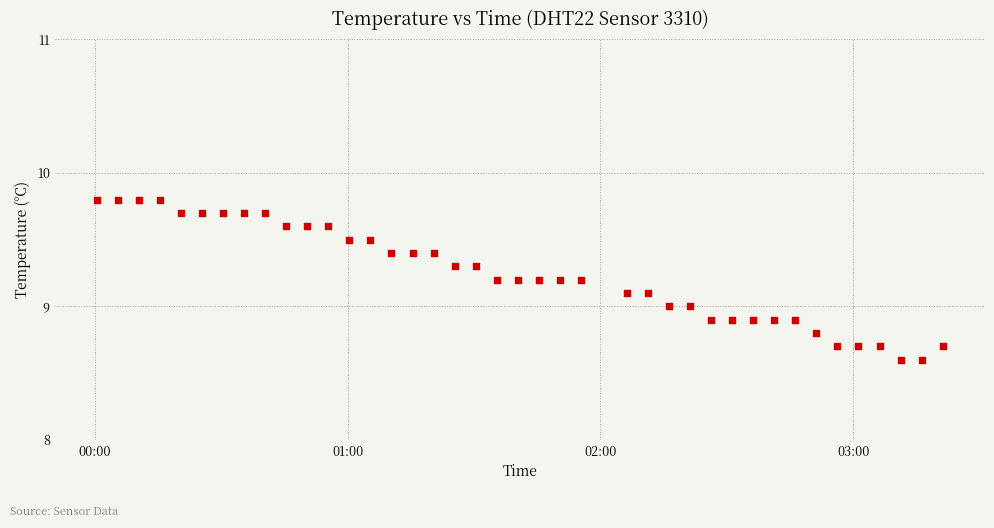

What is the range of Y values (max minus min)?

1.2